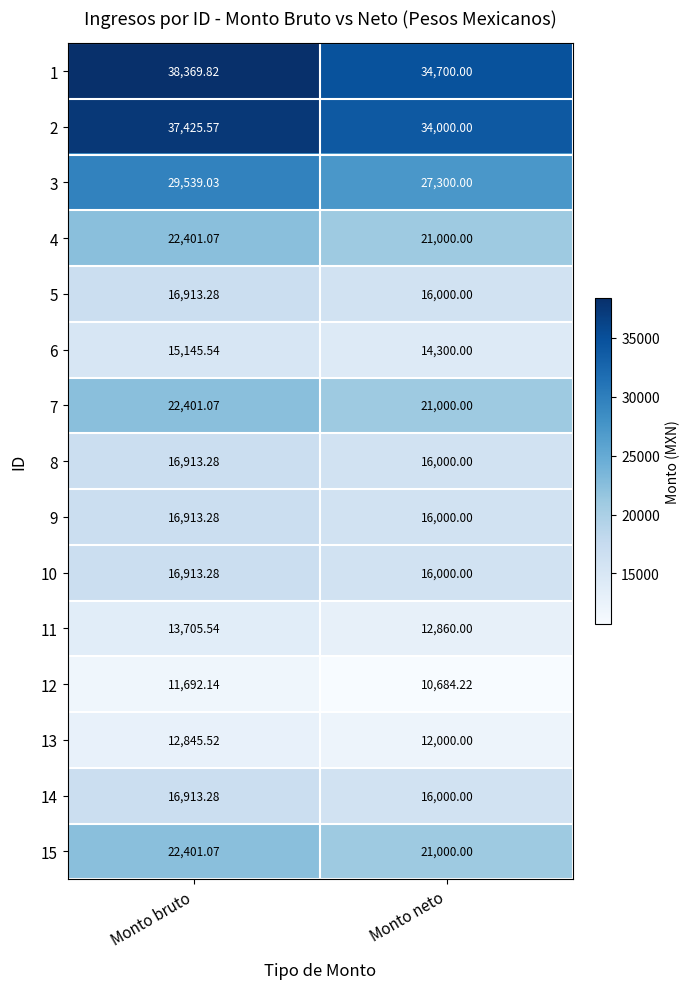

At which label does 8 reach its peak?

Monto bruto